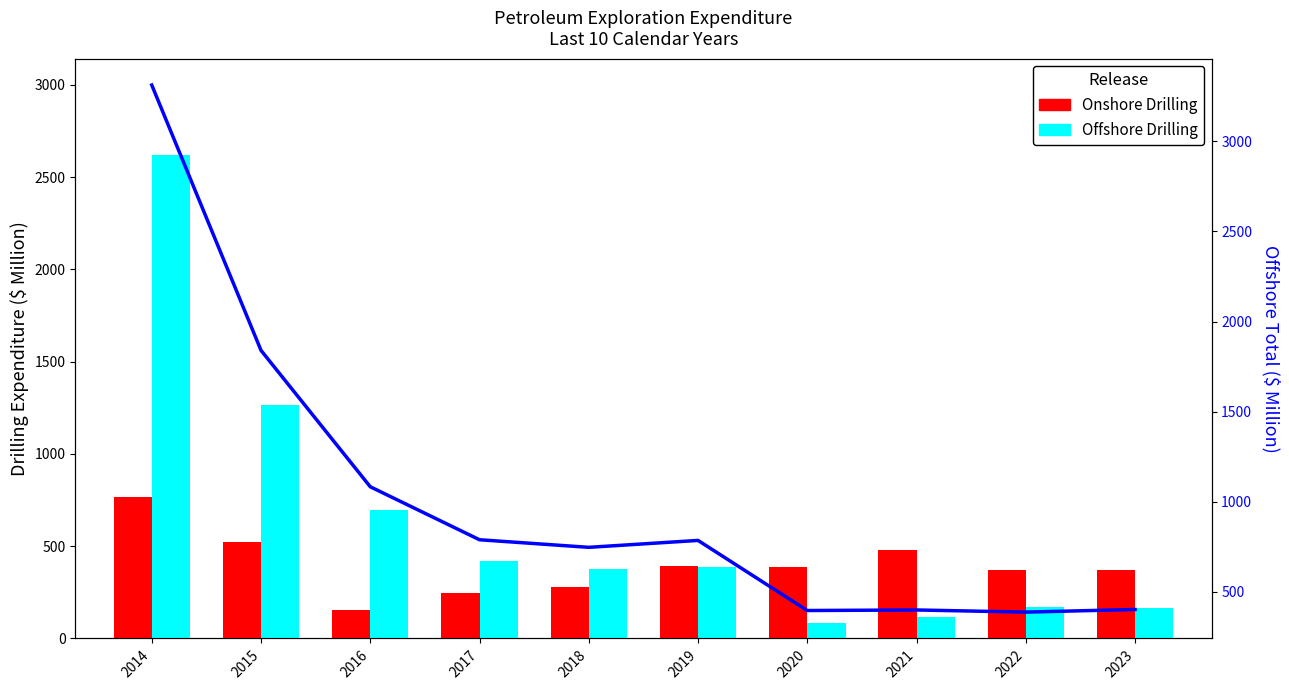

Which series has the widest spread of values?

Offshore Total